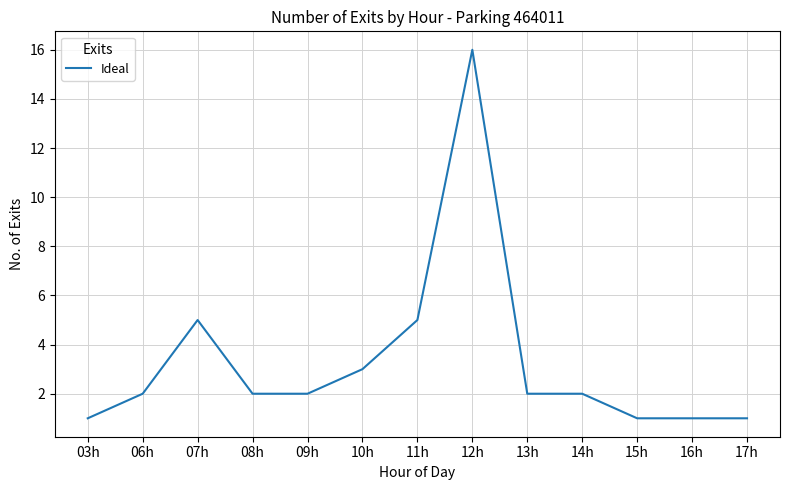

Is it true that the value at 14h is 1?

False